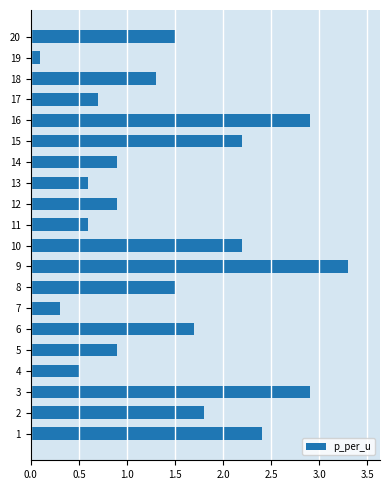

What is the greatest value displayed?

3.3